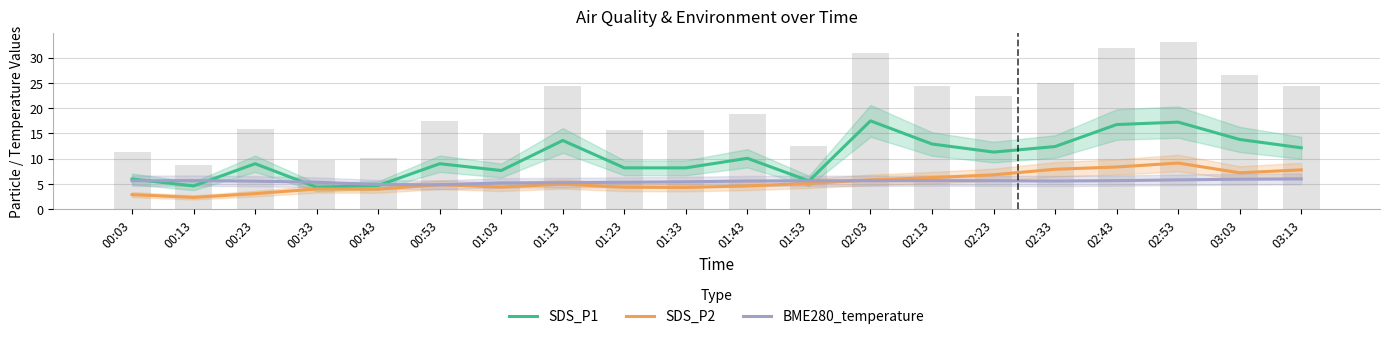

Between 02:33 and 03:03, which series saw the biggest shift?

SDS_P1